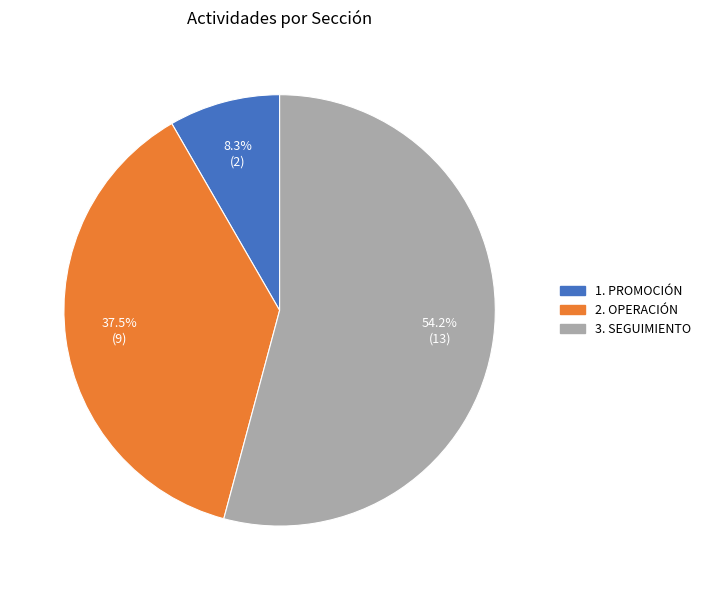

To the nearest percent, what is the difference between the 1. PROMOCIÓN and 2. OPERACIÓN slice percentages?

29%